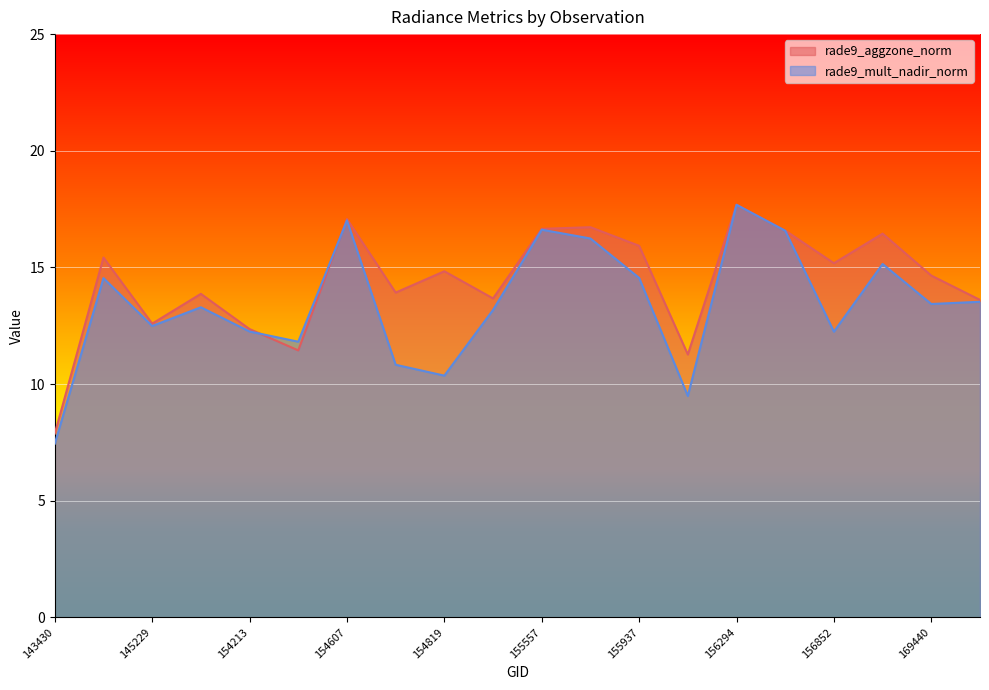

The value of rade9_aggzone_norm at 169621 is 13.6. True or false?

True